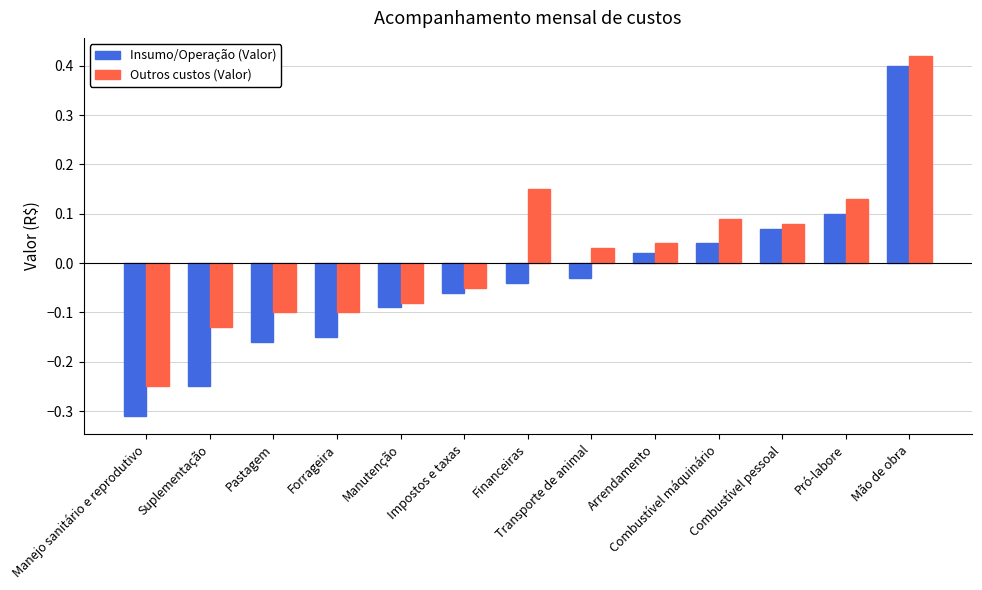

Does the chart contain stacked bars?

No